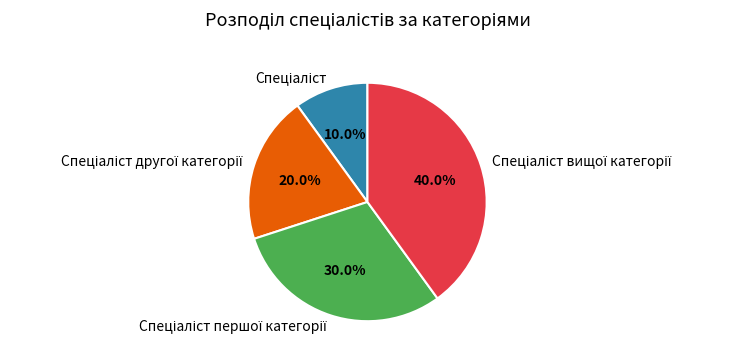

To the nearest percent, what is the average slice percentage?

25%